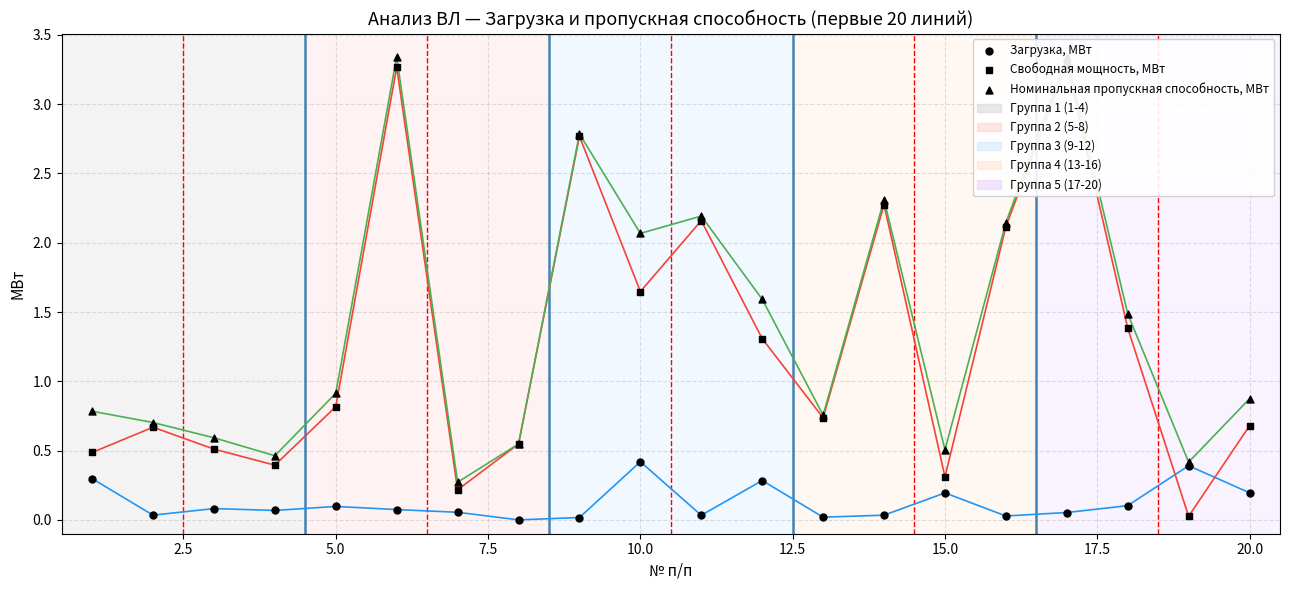

Which series has the largest total across all categories?

Номинальная пропускная способность, МВт